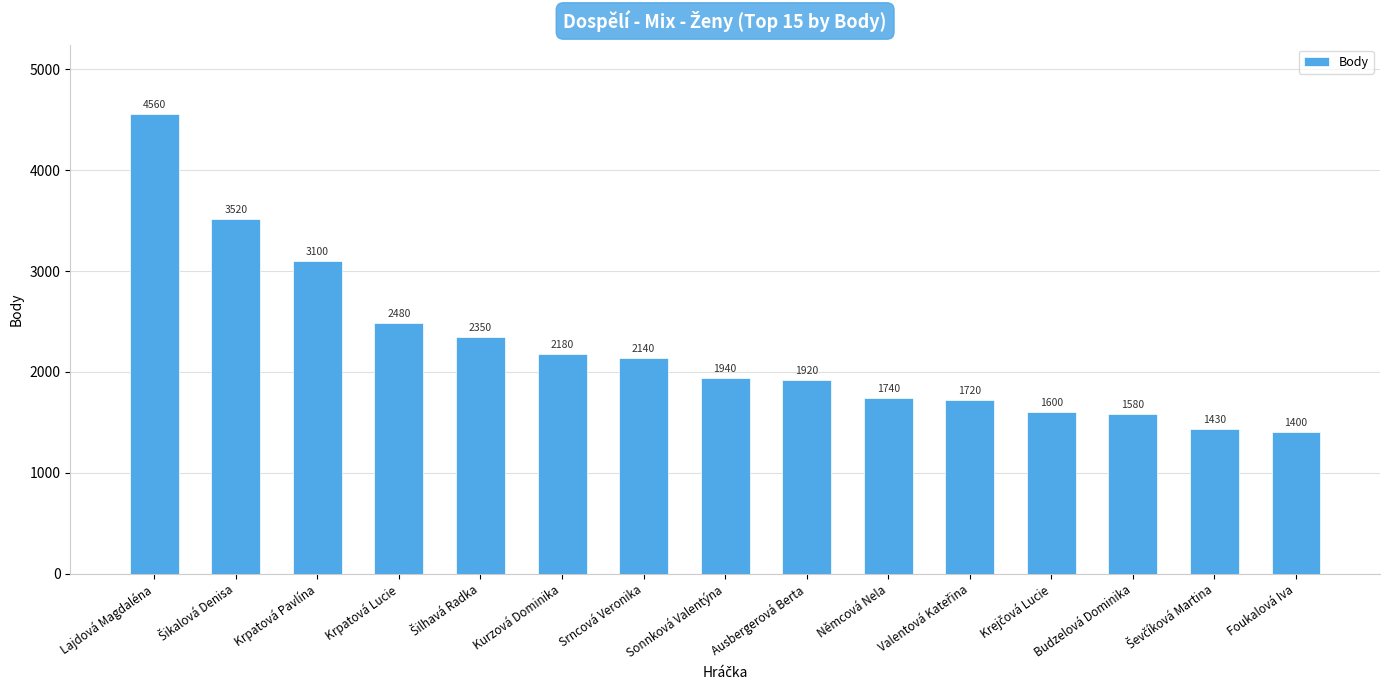

What is the difference between the maximum and minimum values?

3160